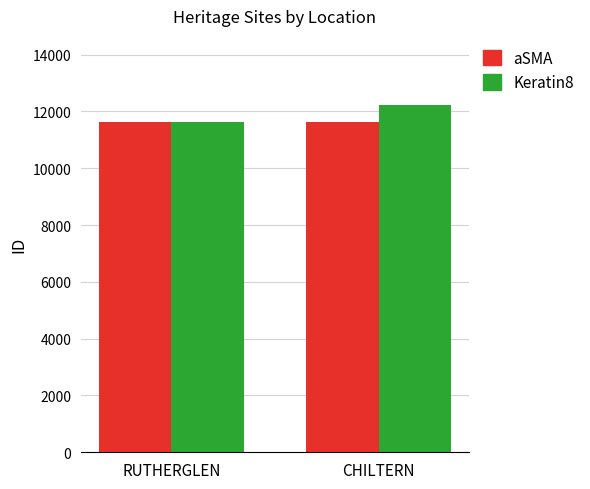

Rank the series by their average value, from lowest to highest.

aSMA, Keratin8